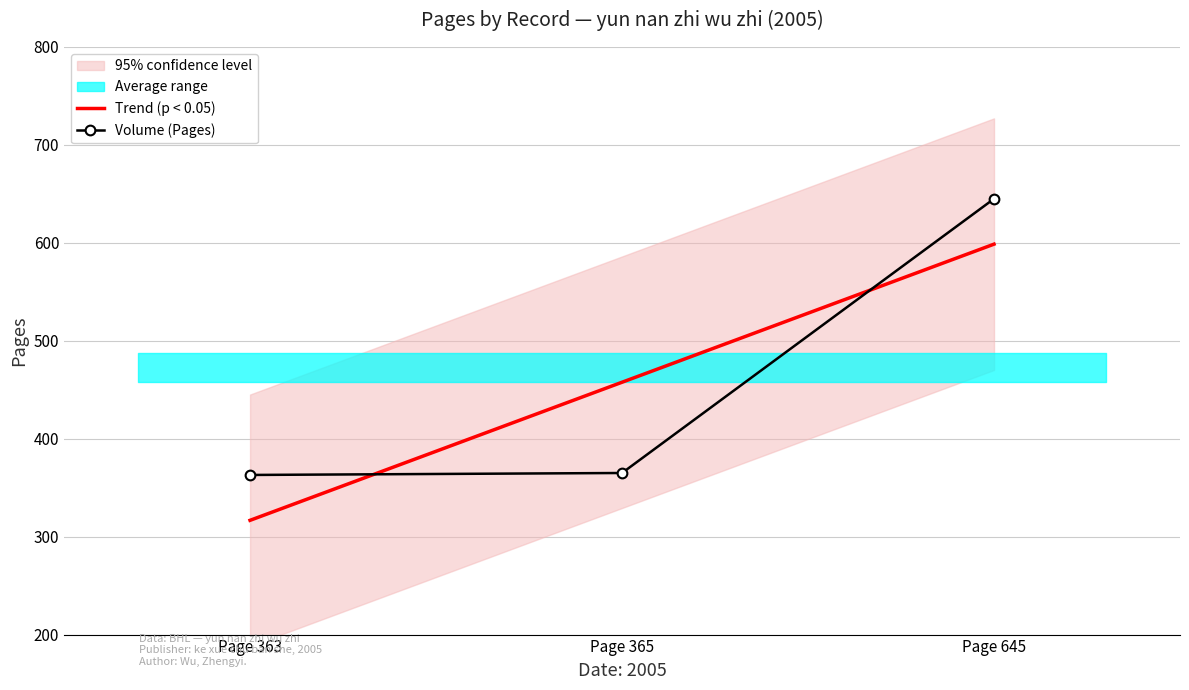

What is the sum of the Volume (Pages) values at Page 363 and Page 645?

1008.0